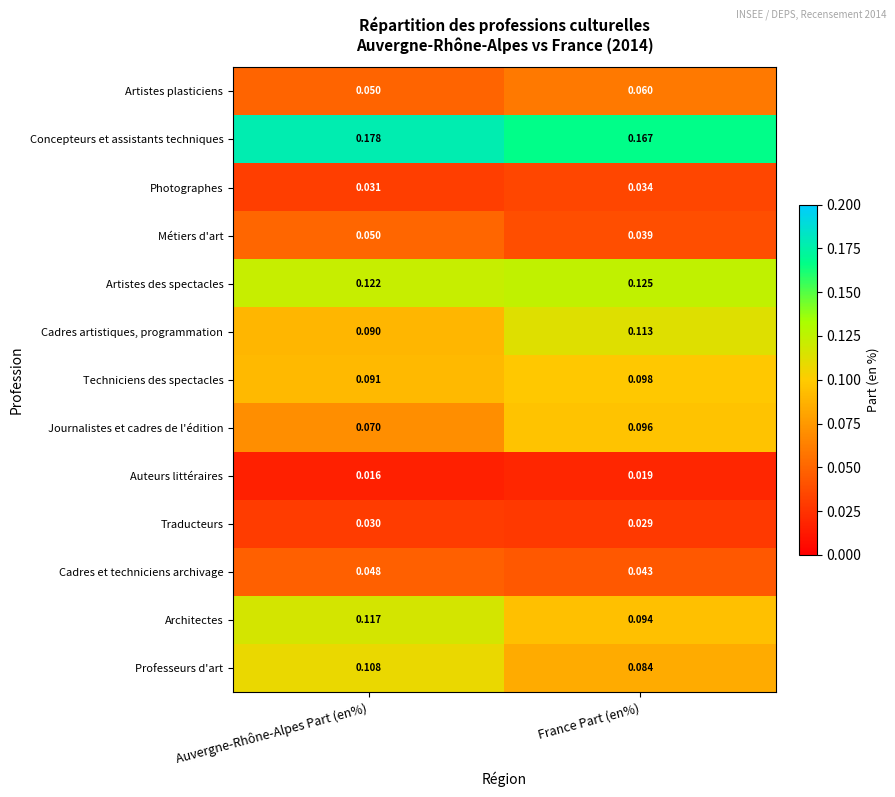

Rank the series at France Part (en%) from lowest to highest value.

Auteurs littéraires, Traducteurs, Photographes, Métiers d'art, Cadres et techniciens archivage, Artistes plasticiens, Professeurs d'art, Architectes, Journalistes et cadres de l'édition, Techniciens des spectacles, Cadres artistiques, programmation, Artistes des spectacles, Concepteurs et assistants techniques